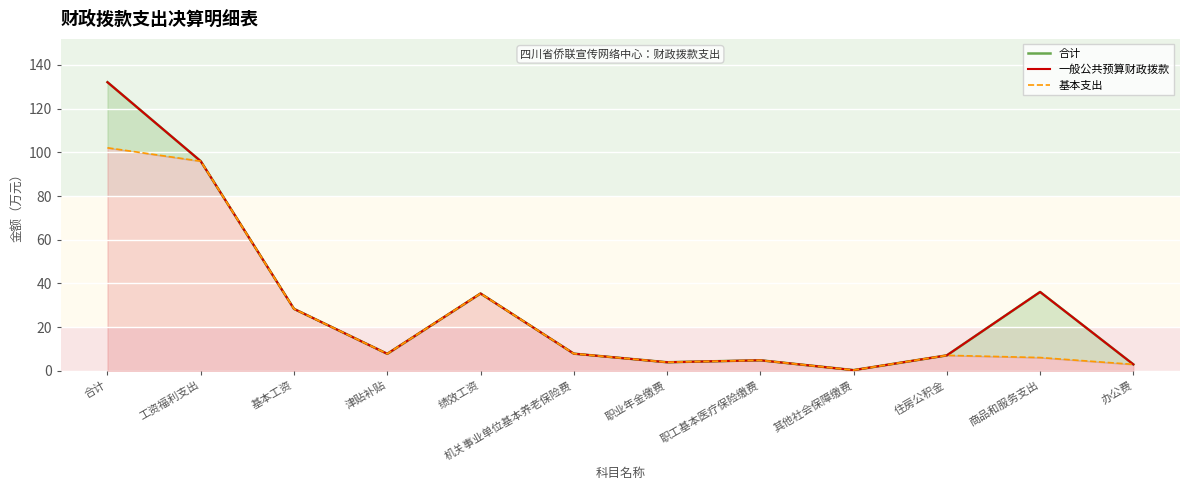

At 商品和服务支出, list the series in order from smallest to largest.

基本支出, 合计, 一般公共预算财政拨款